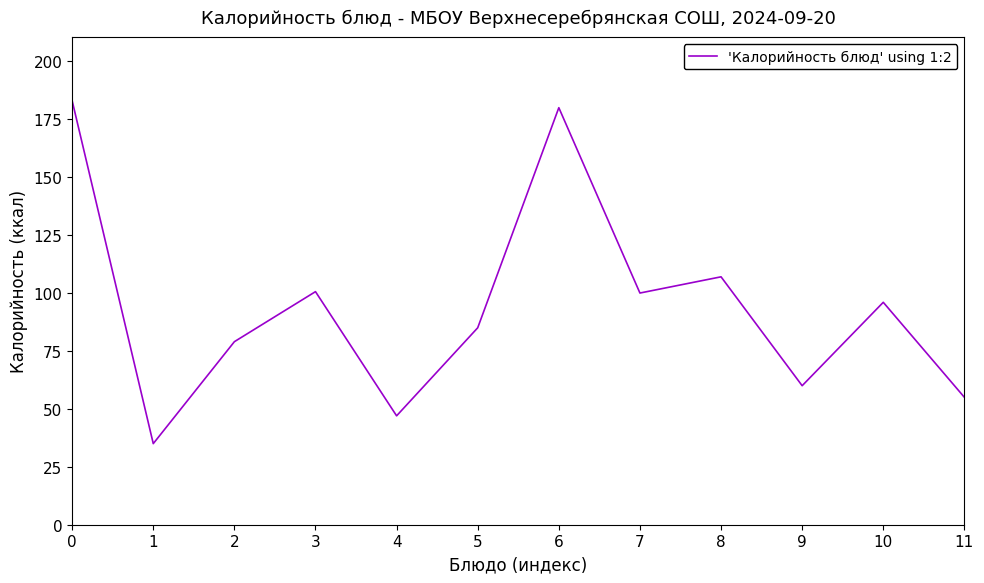

What is the difference between the maximum and minimum values?

148.0